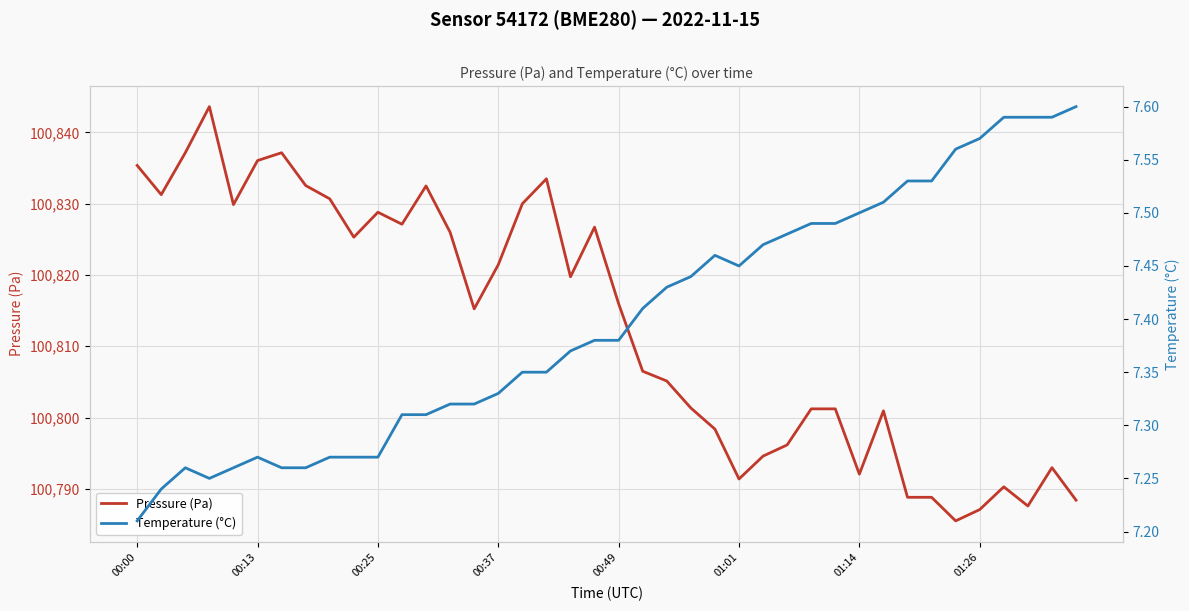

Reading left to right, list all the values displayed in this chart.

Pressure (Pa): 100835.4	100831.3	100837.2	100843.6	100829.9	100836.1	100837.2	100832.6	100830.7	100825.3	100828.8	100827.1	100832.5	100826.0	100815.2	100821.4	100830.0	100833.5	100819.8	100826.7	100816.0	100806.5	100805.1	100801.3	100798.4	100791.4	100794.6	100796.2	100801.2	100801.2	100792.1	100800.9	100788.8	100788.8	100785.5	100787.1	100790.3	100787.6	100793.0	100788.4
Temperature (°C): 7.2	7.2	7.3	7.2	7.3	7.3	7.3	7.3	7.3	7.3	7.3	7.3	7.3	7.3	7.3	7.3	7.3	7.3	7.4	7.4	7.4	7.4	7.4	7.4	7.5	7.5	7.5	7.5	7.5	7.5	7.5	7.5	7.5	7.5	7.6	7.6	7.6	7.6	7.6	7.6